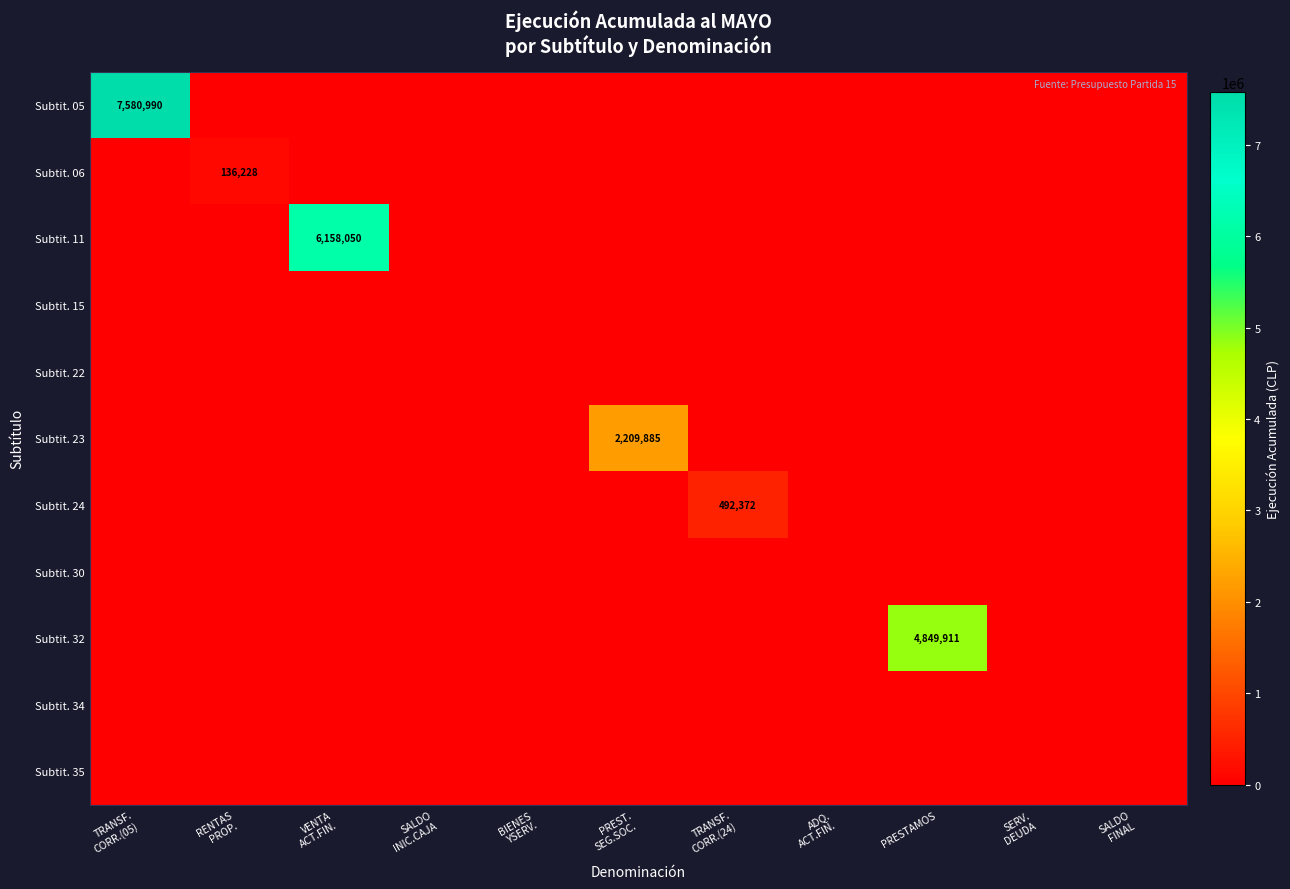

The value of Subtit. 24 at BIENES YSERV. is 0. True or false?

True